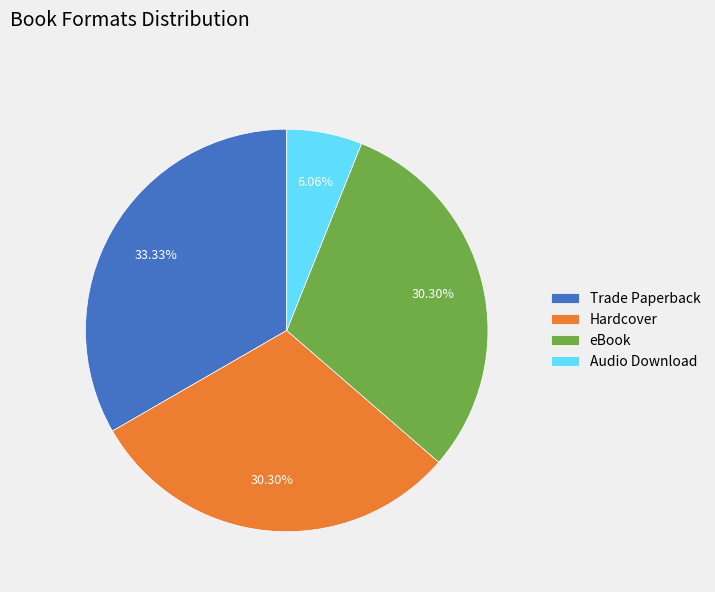

To the nearest percent, what is the difference between the largest and smallest slice percentages?

27%